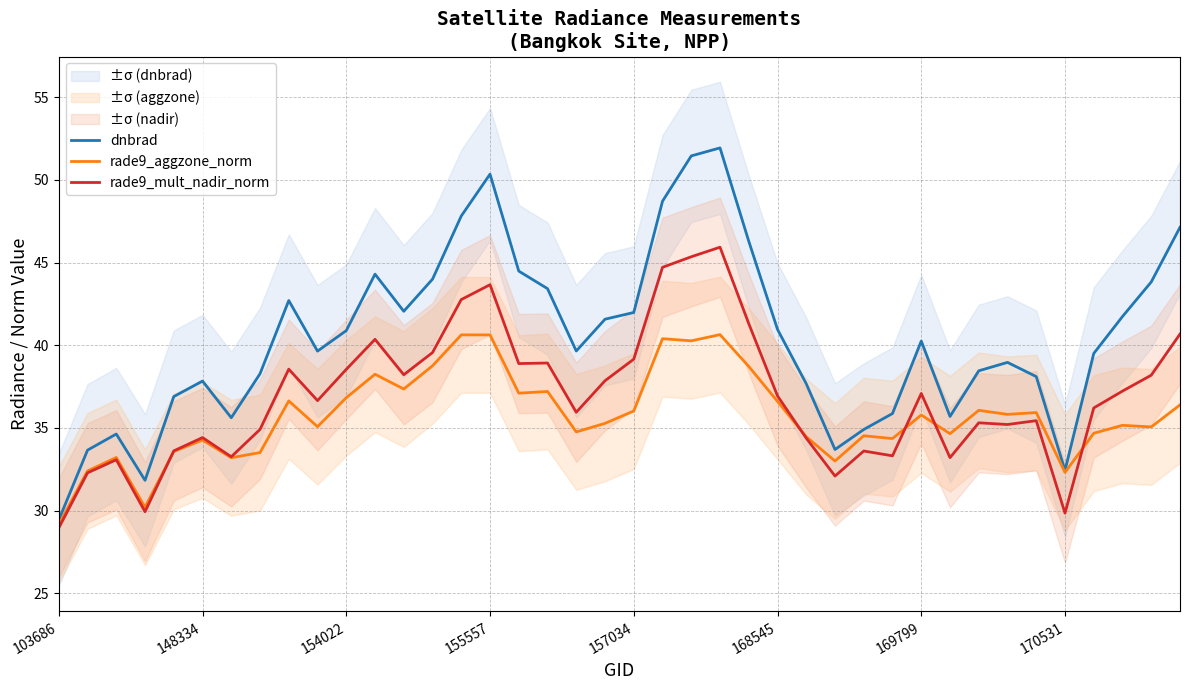

At 11, list the series in order from smallest to largest.

rade9_aggzone_norm, rade9_mult_nadir_norm, dnbrad